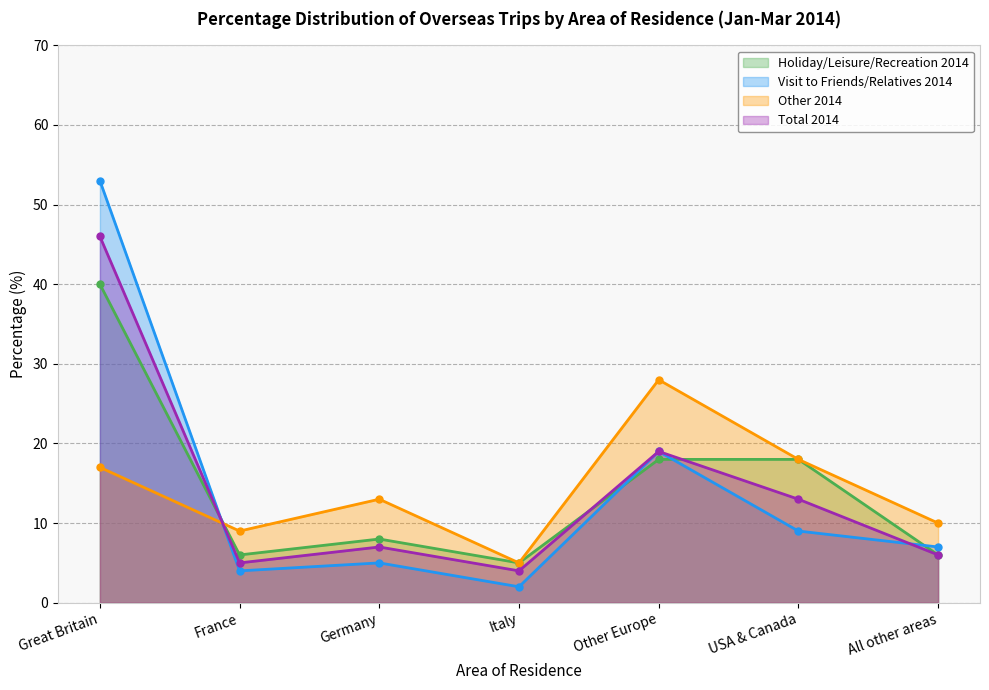

List the series in order of their peak value, lowest first.

Other 2014, Holiday/Leisure/Recreation 2014, Total 2014, Visit to Friends/Relatives 2014